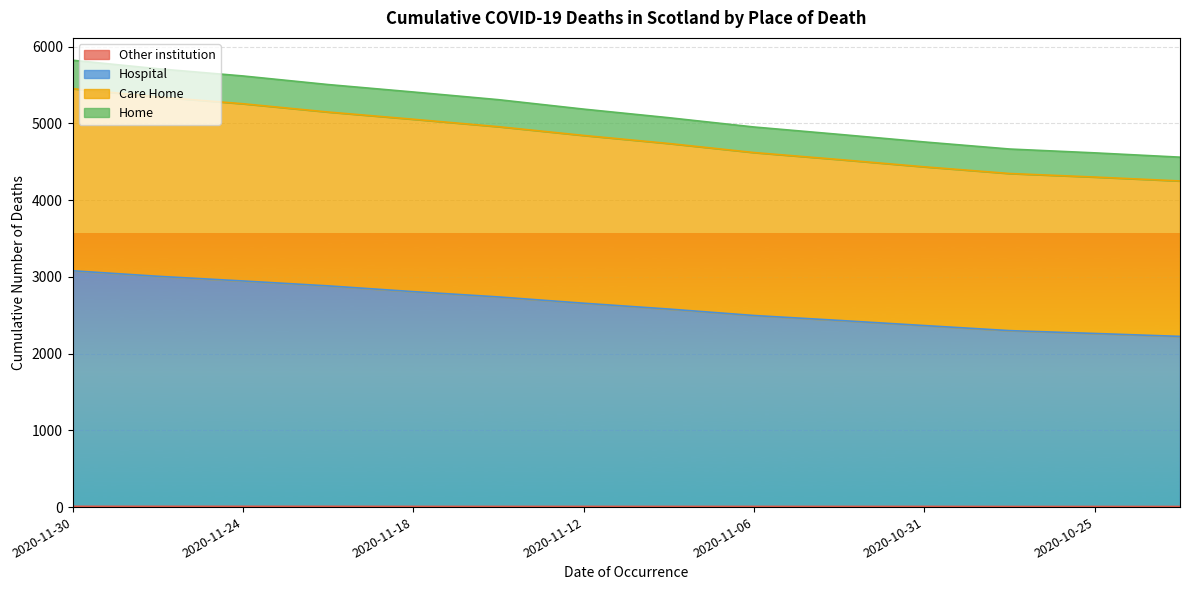

What is the difference between the maximum and minimum values in the Care Home series?

1202